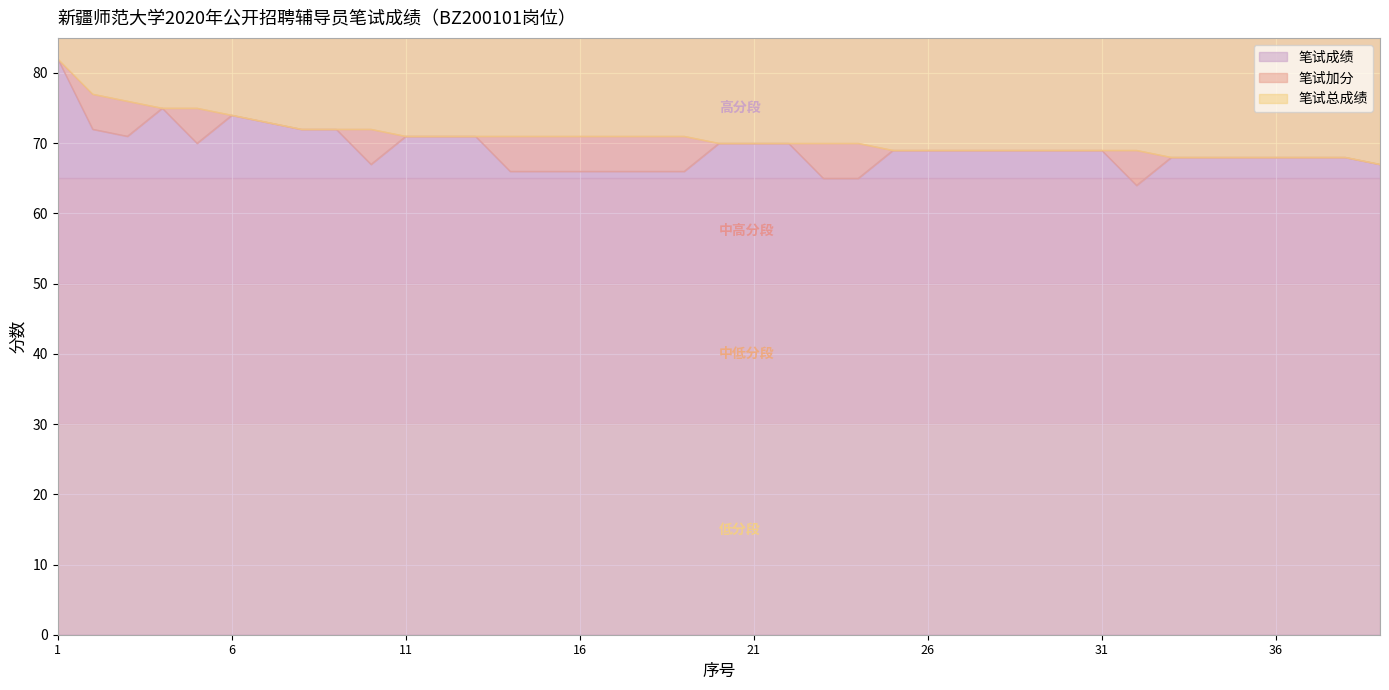

True or false: 笔试总成绩 has more than 0 points higher than both neighbors.

False